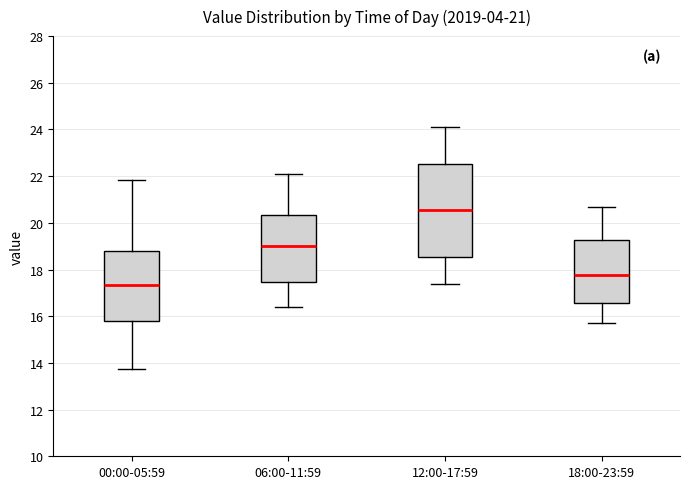

Which box's median line is the lowest?

00:00-05:59